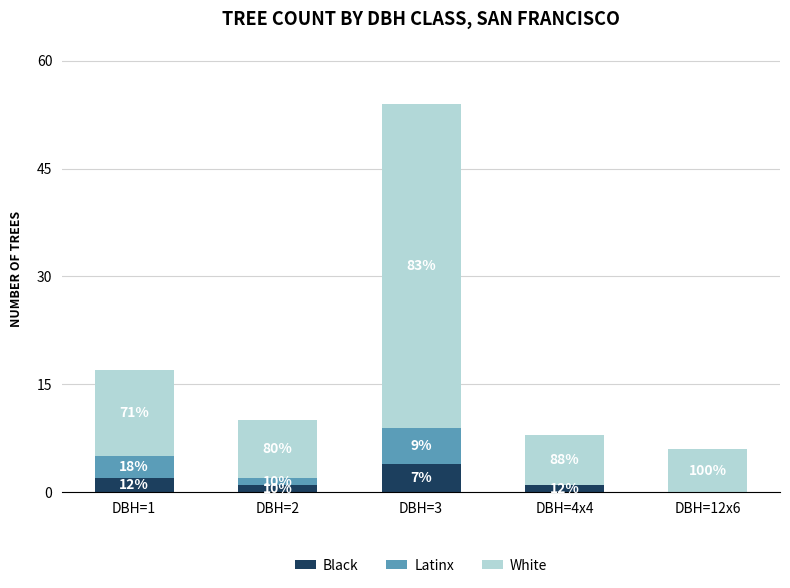

What is the label of the 1st bar from the left?

DBH=1